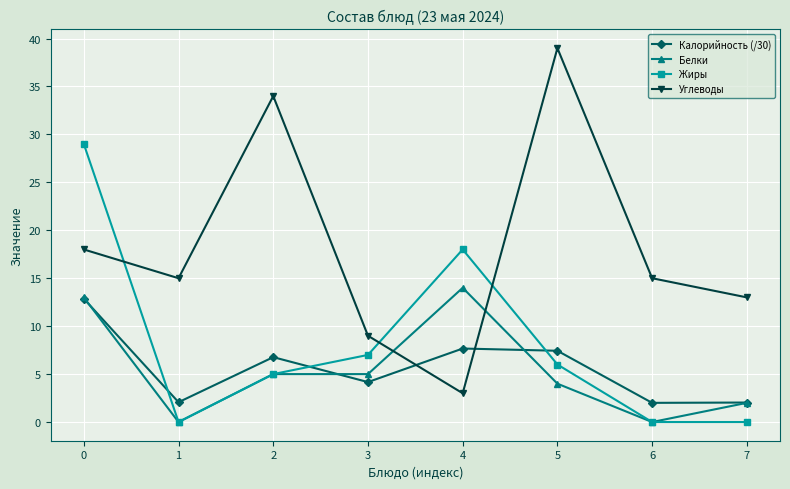

Which series has the largest range (max minus min)?

Углеводы